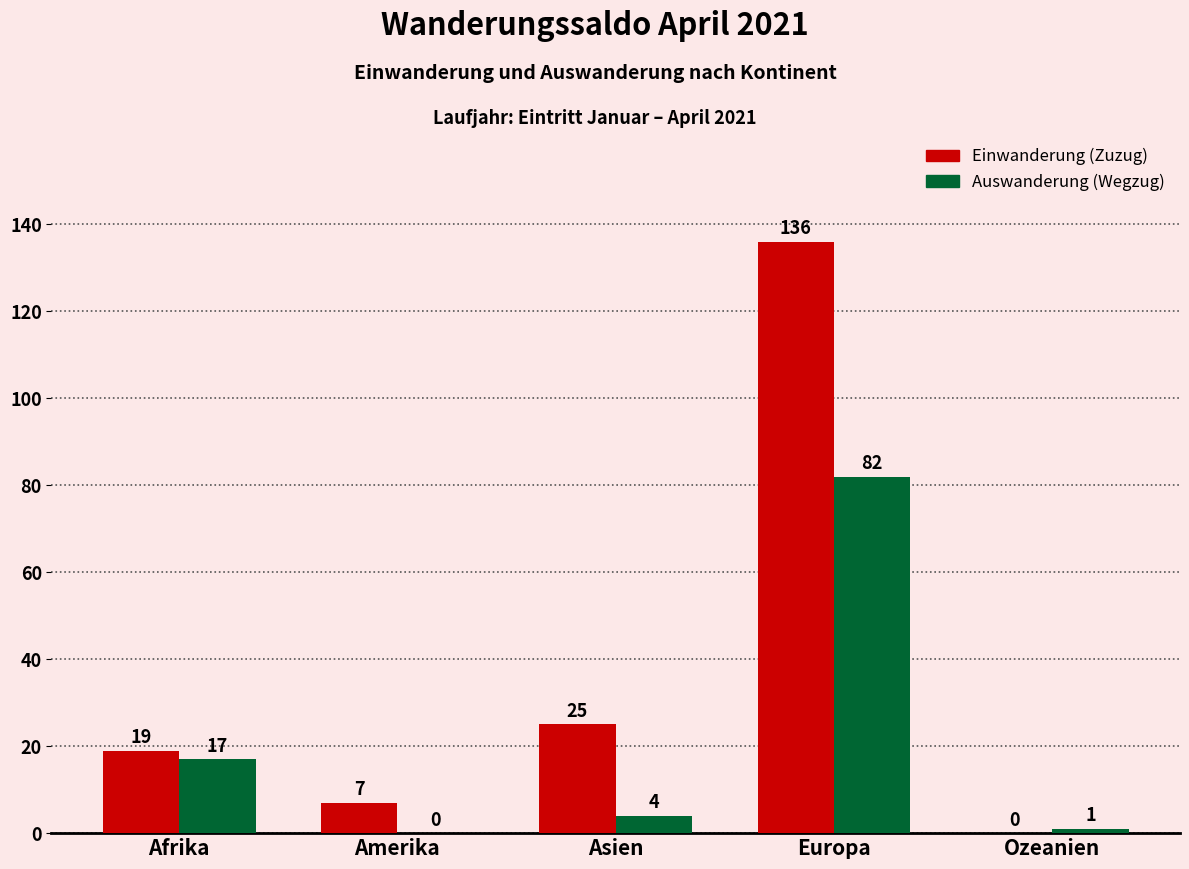

Between Amerika and Asien, which series saw the biggest shift?

Einwanderung (Zuzug)